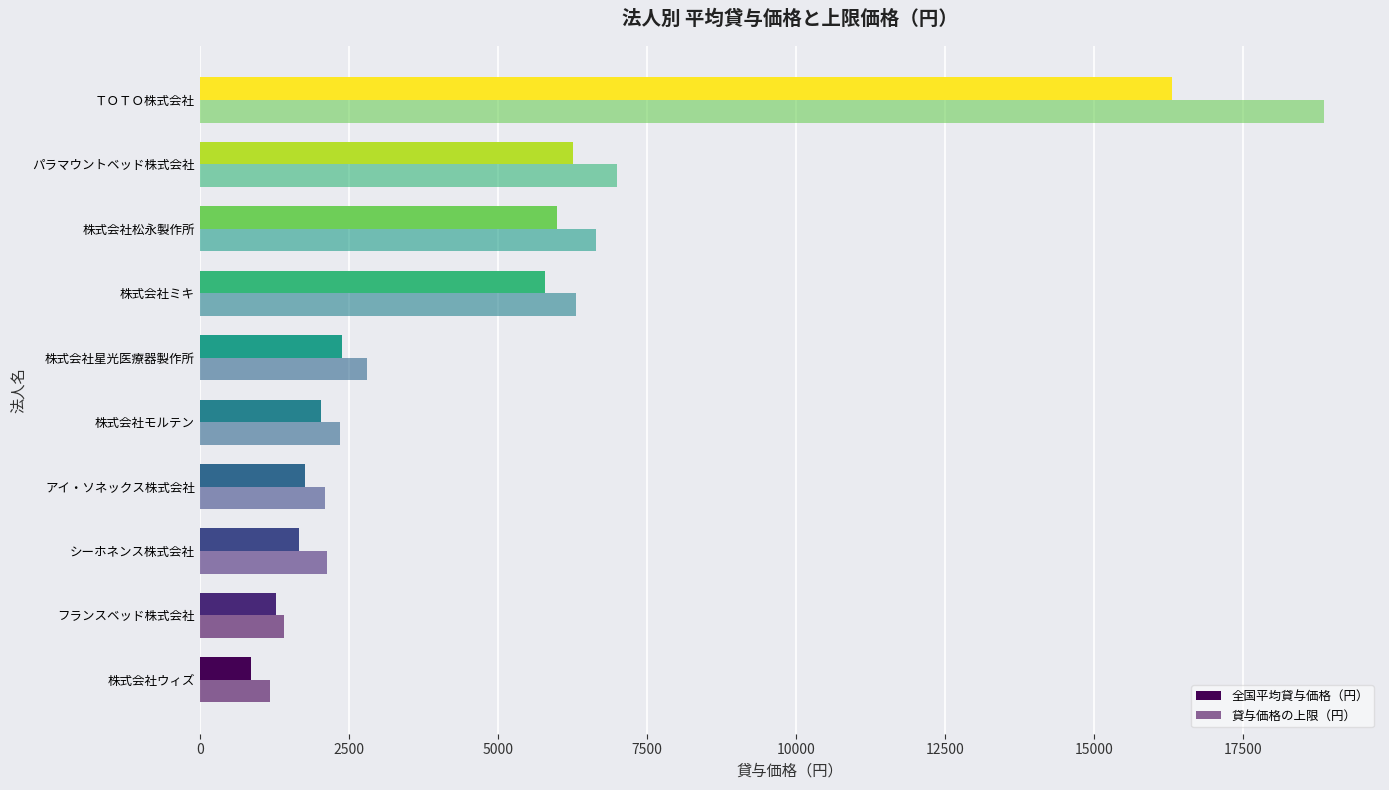

How many data points in 貸与価格の上限（円） are less than 2807?

5